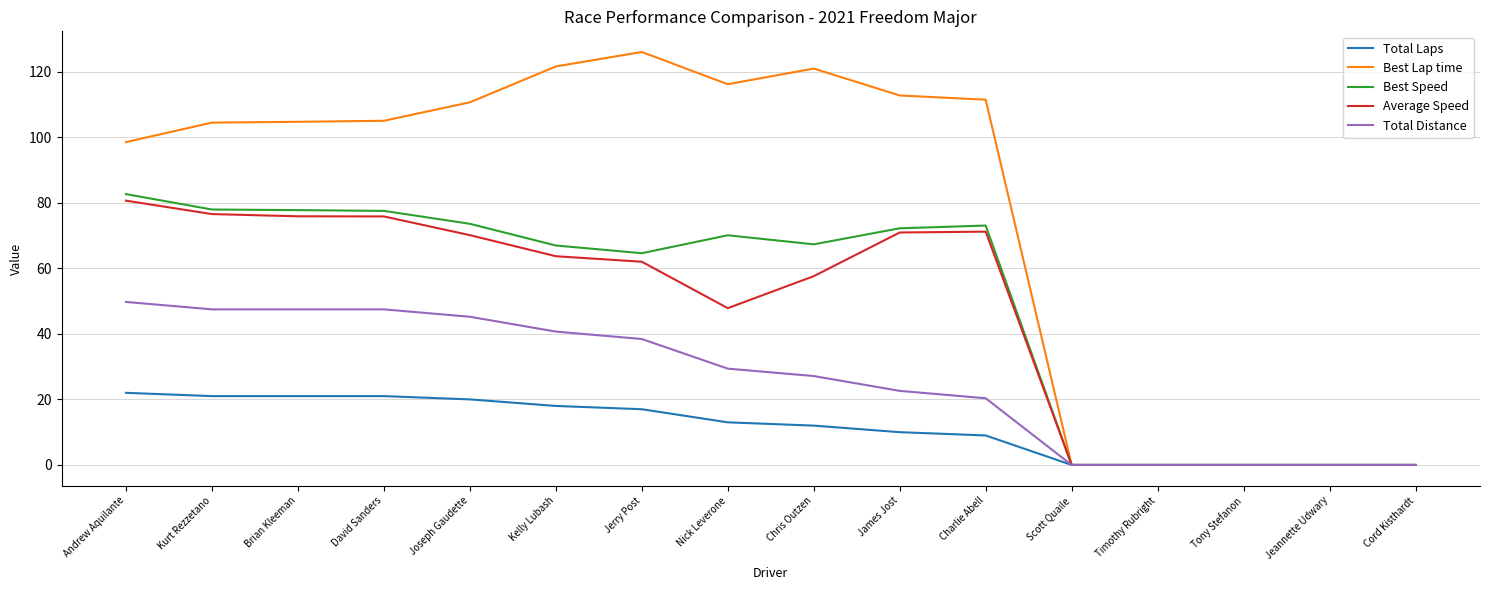

Which series has the largest total across all categories?

Best Lap time